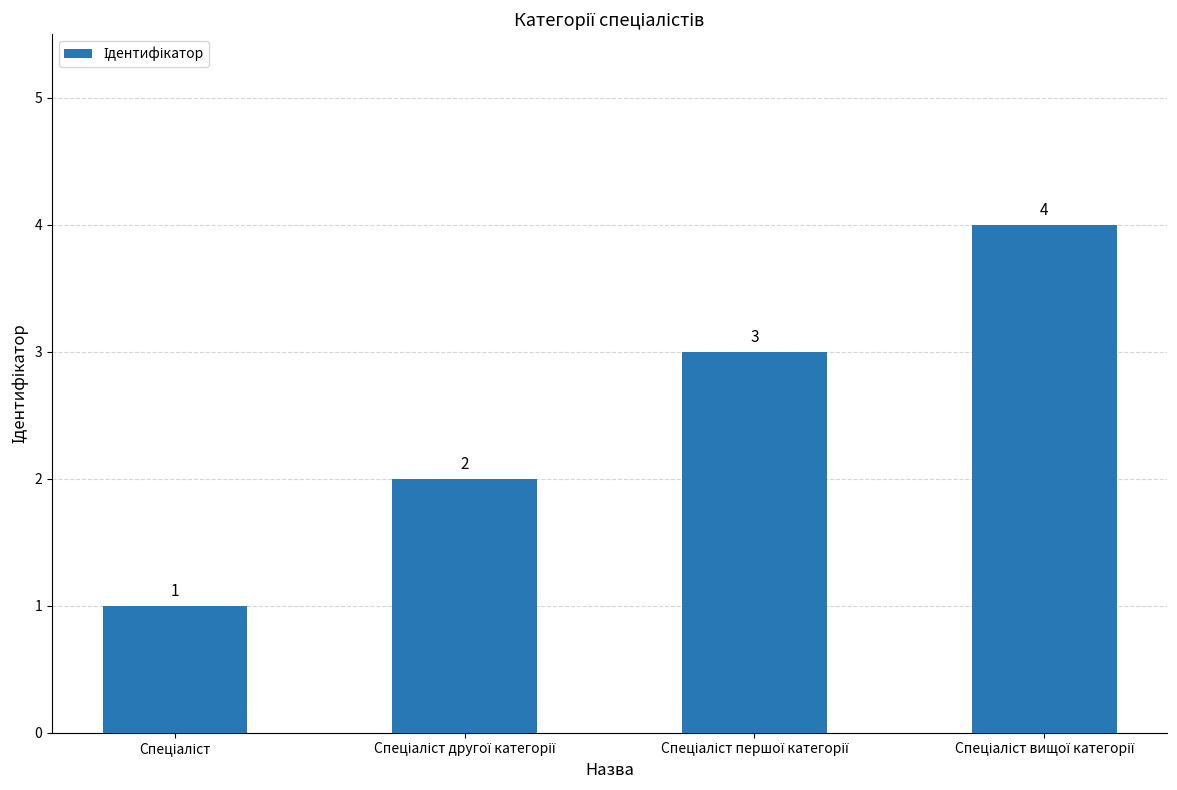

What is the sum of all values?

10